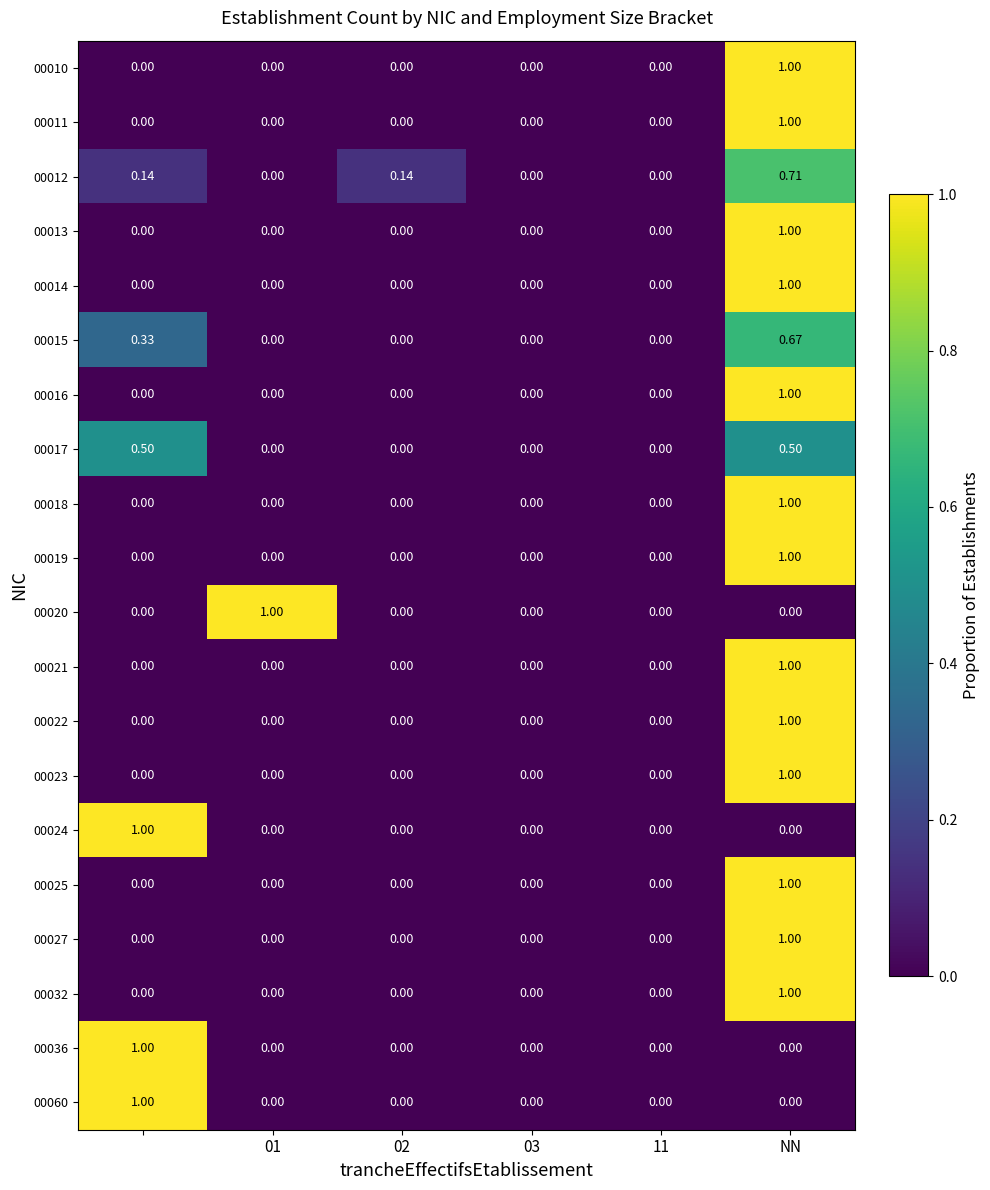

At how many categories does at least one series exceed 0?

4